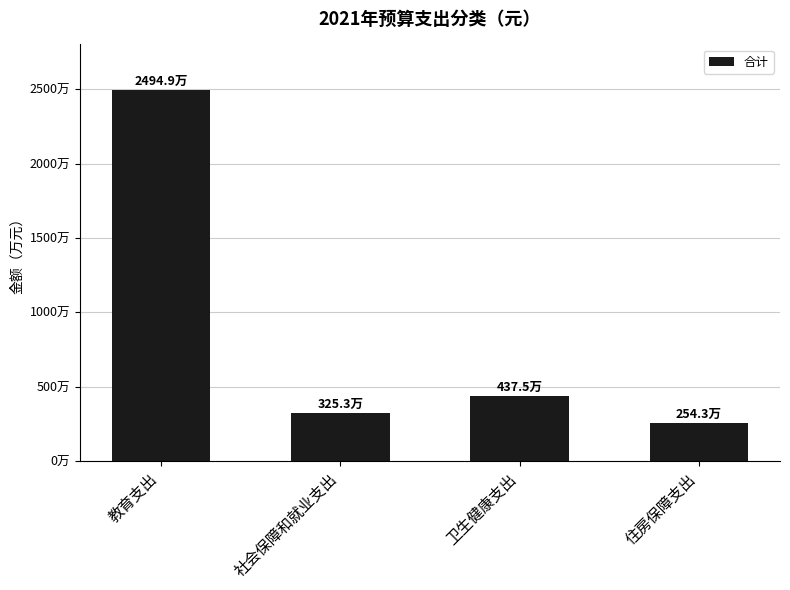

Approximately how many times larger is the value at 住房保障支出 compared to 社会保障和就业支出?

0.8